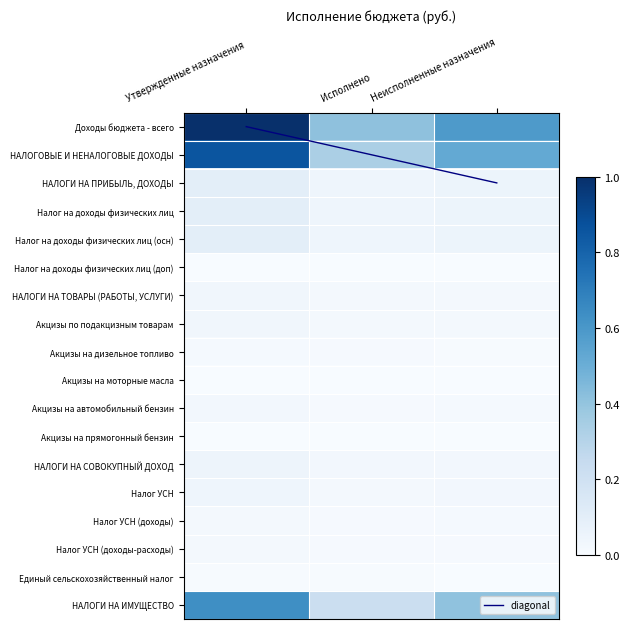

Which series has the largest total across all categories?

Доходы бюджета - всего